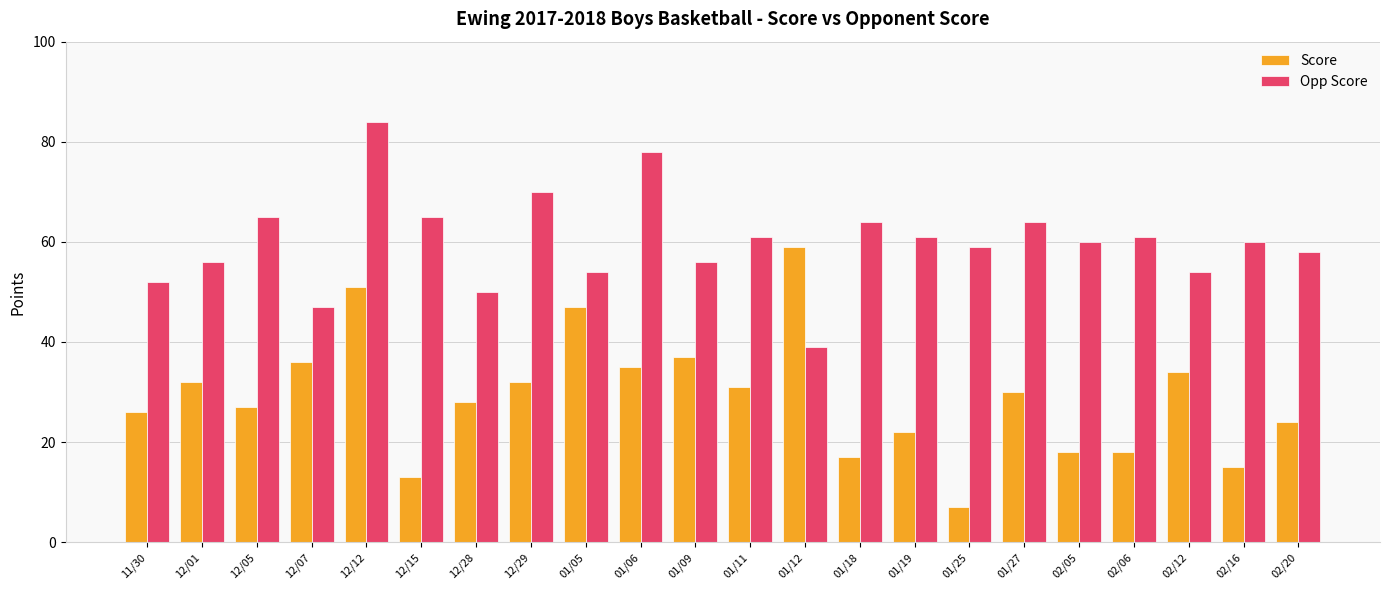

At which category is the sum across all series the highest?

12/12